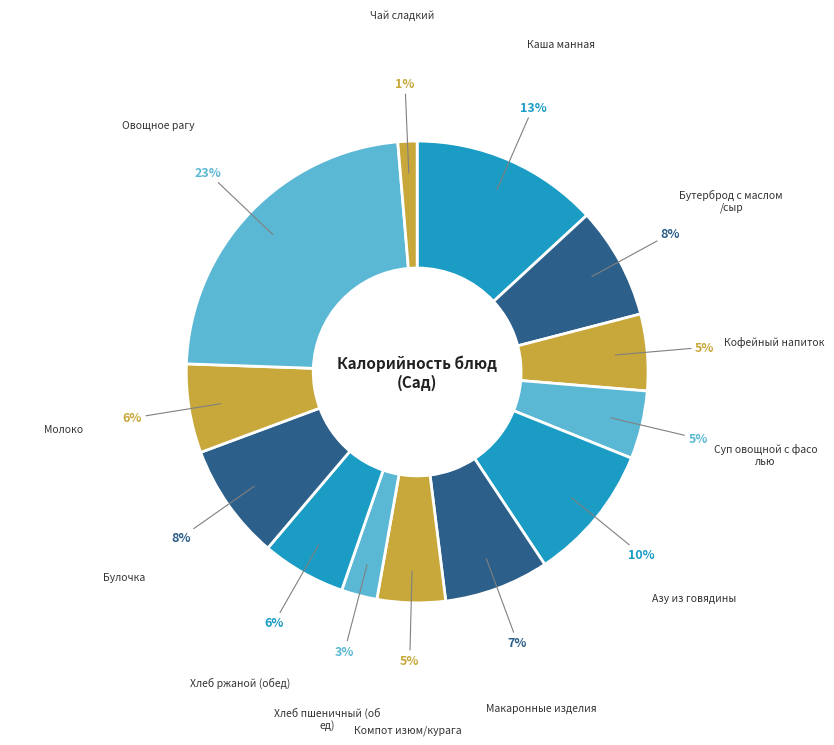

Count the number of slices in the pie.

13